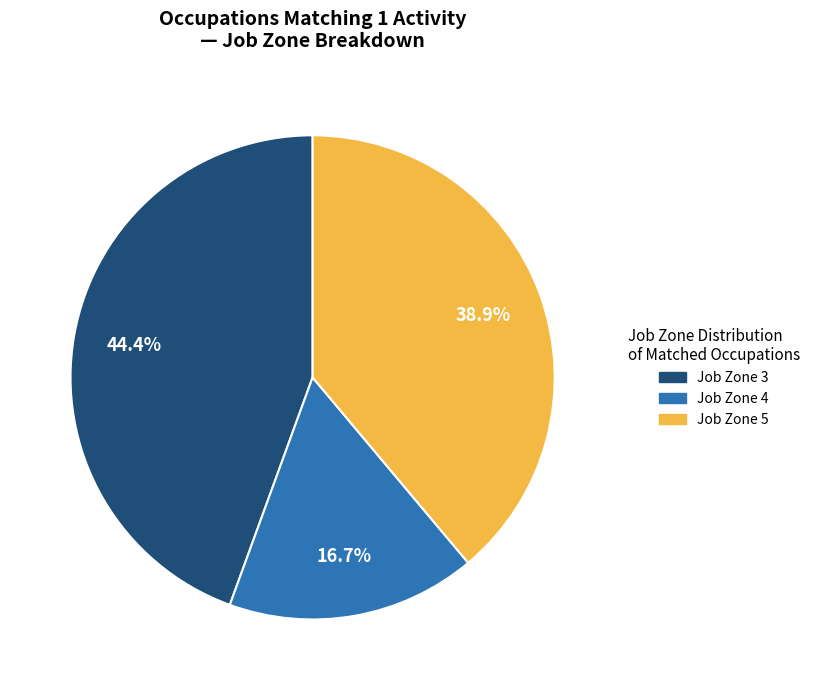

Is there a majority slice in this chart?

No